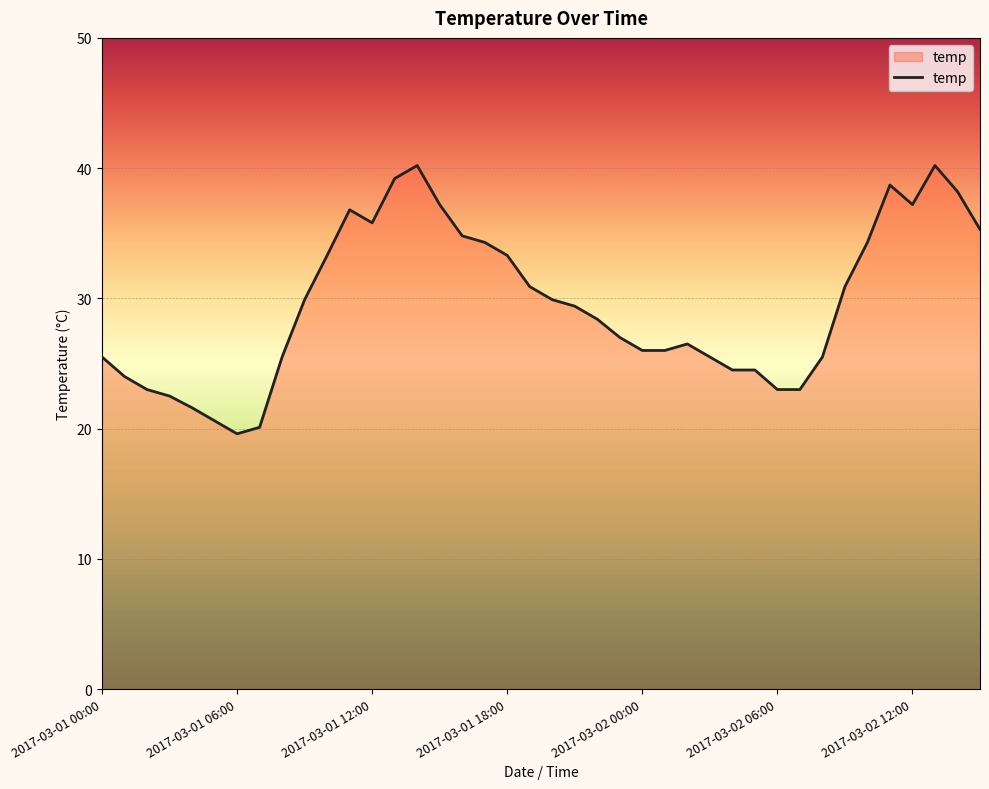

Reading right to left, extract all data points from this chart.

35.3	38.2	40.2	37.2	38.7	34.3	30.9	25.5	23.0	23.0	24.5	24.5	25.5	26.5	26.0	26.0	27.0	28.4	29.4	29.9	30.9	33.3	34.3	34.8	37.2	40.2	39.2	35.8	36.8	33.3	29.9	25.5	20.1	19.6	20.6	21.6	22.5	23.0	24.0	25.5